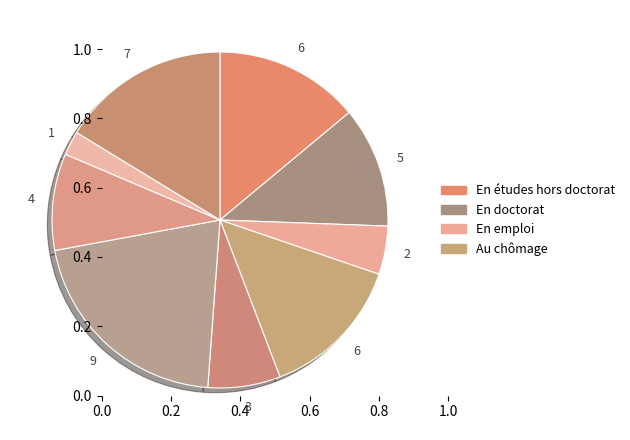

To the nearest percent, what is the average slice percentage?

11%